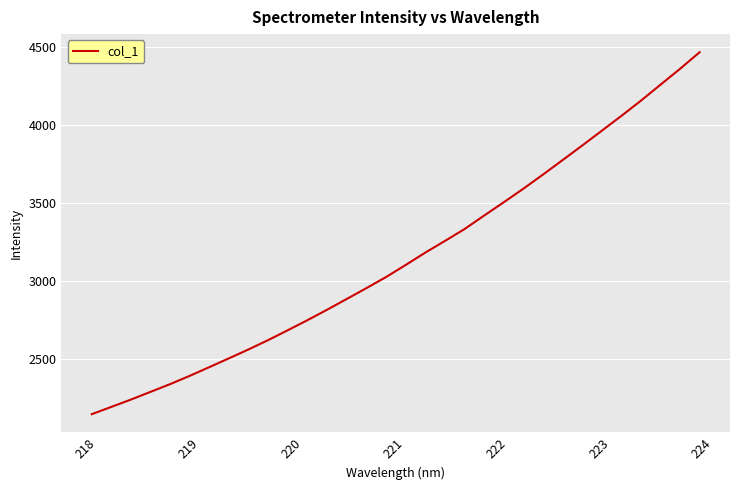

How many values are below 3103?

16